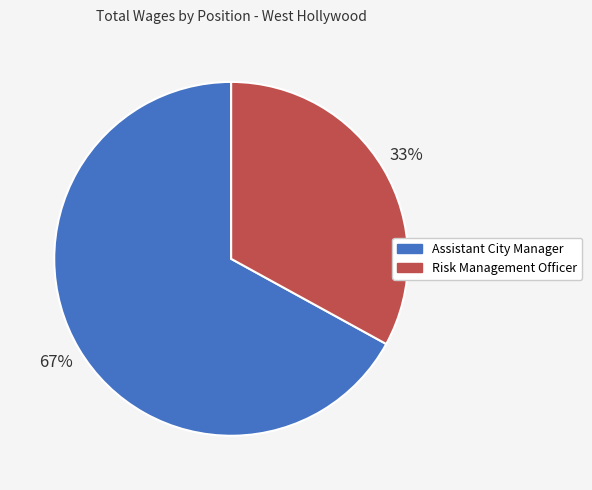

How many segments does this pie chart have?

2